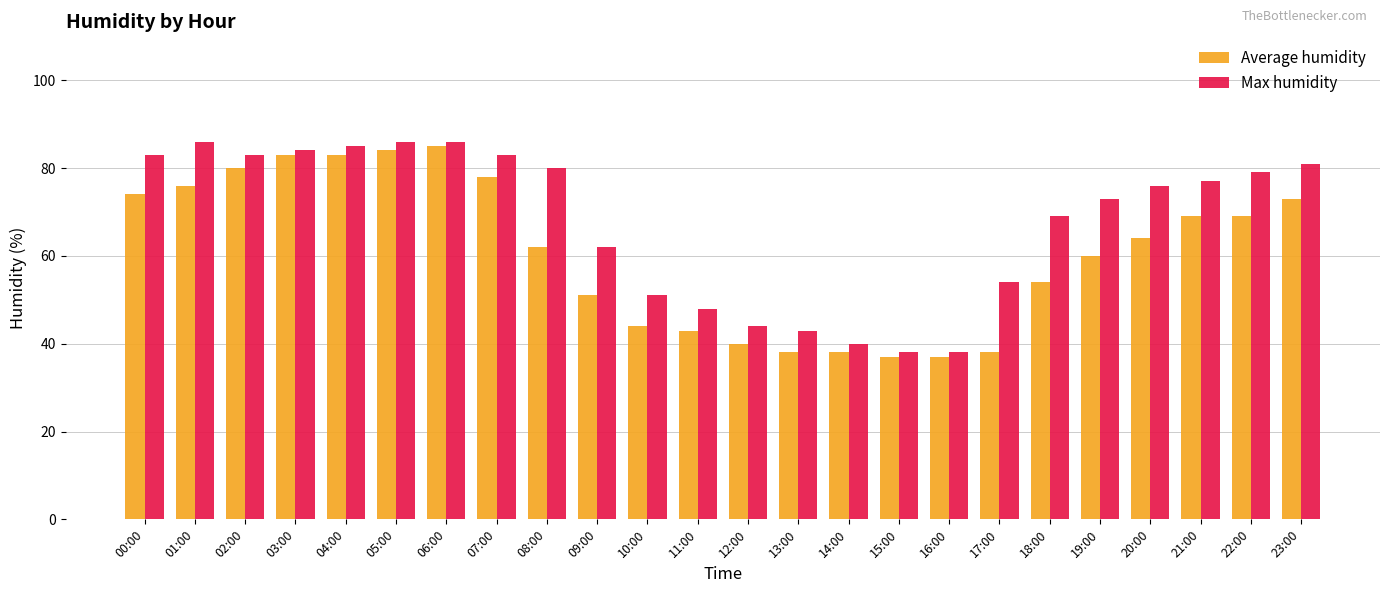

Is the value of Average humidity at 17:00 greater than the value of Max humidity at 03:00?

No